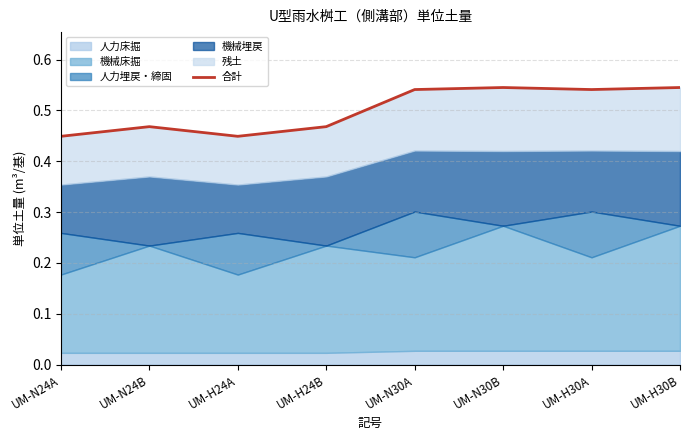

At which category does the chart reach its peak across all series?

UM-N30B